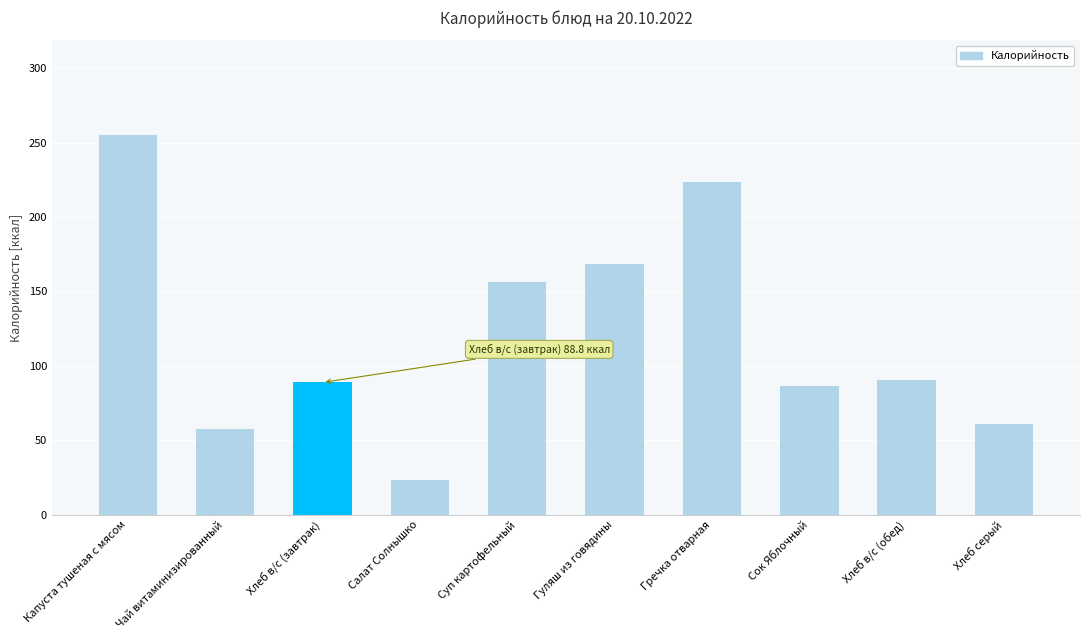

Where does the data first go above 90?

Капуста тушеная с мясом